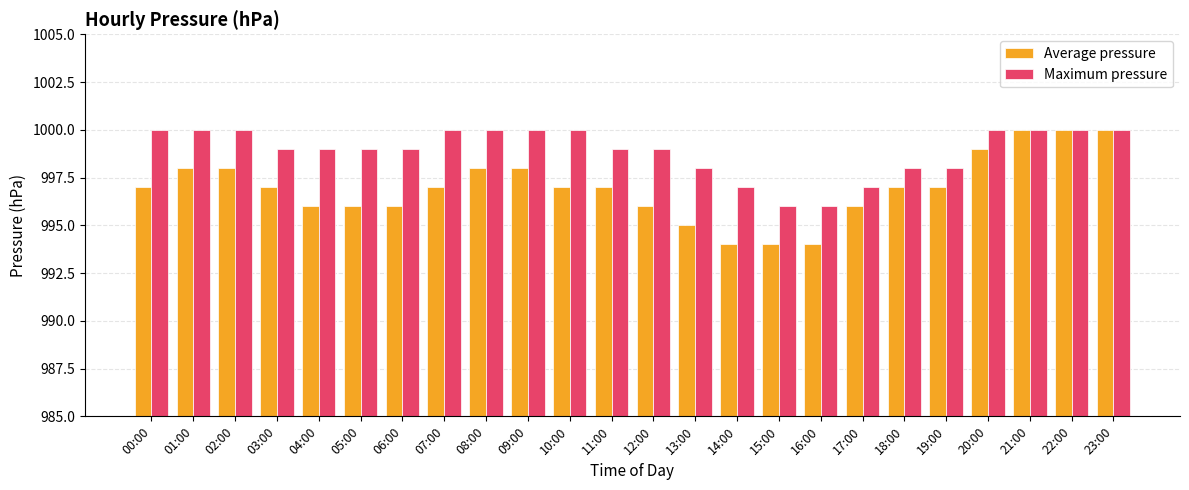

What is the highest value of the Average pressure series?

1000